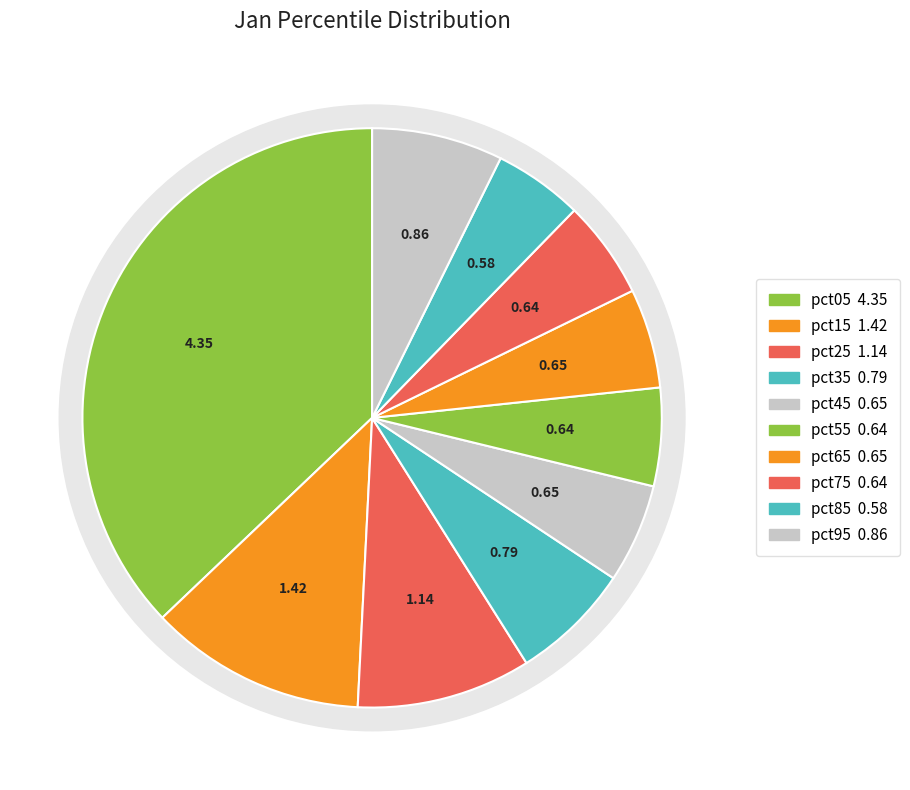

Which slice is the smallest?

pct85